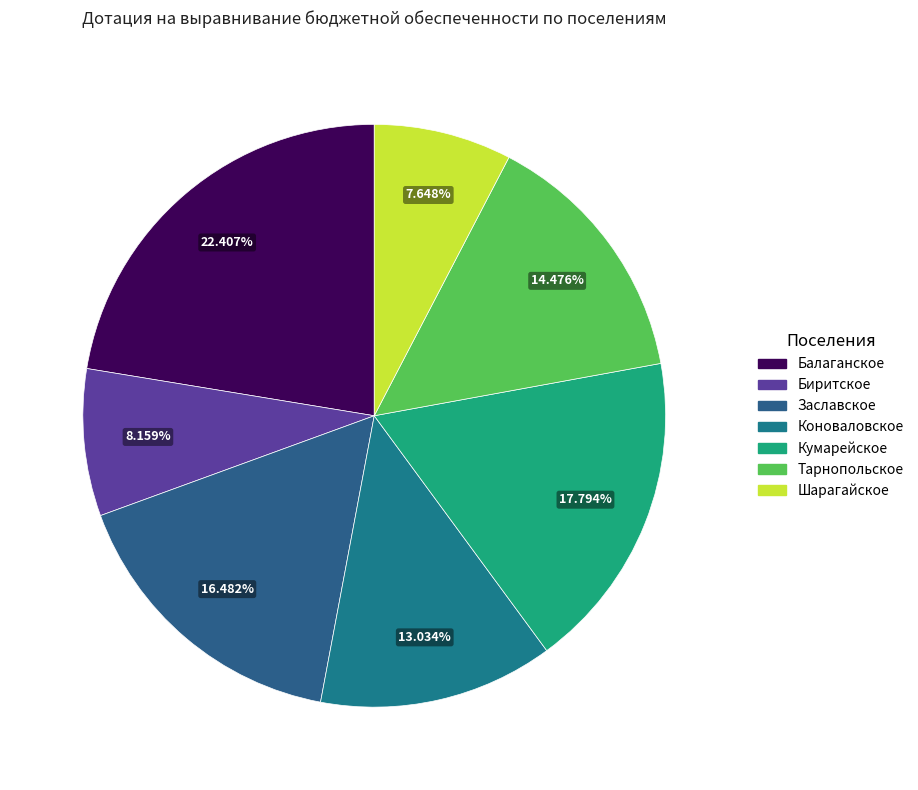

Does Биритское represent more than half of the total?

No